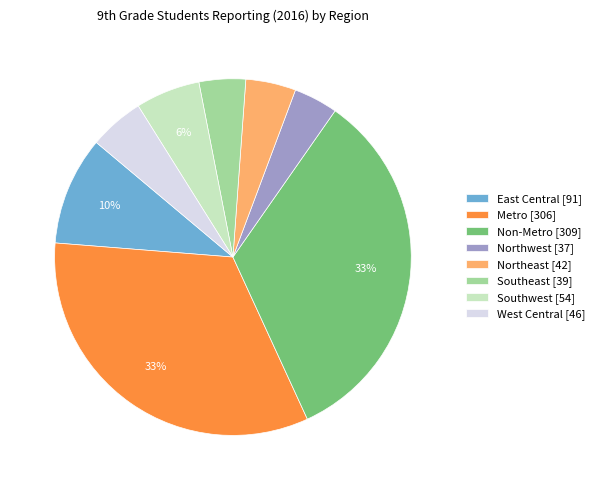

What percentage is the Non-Metro [309] slice, to the nearest percent?

33%